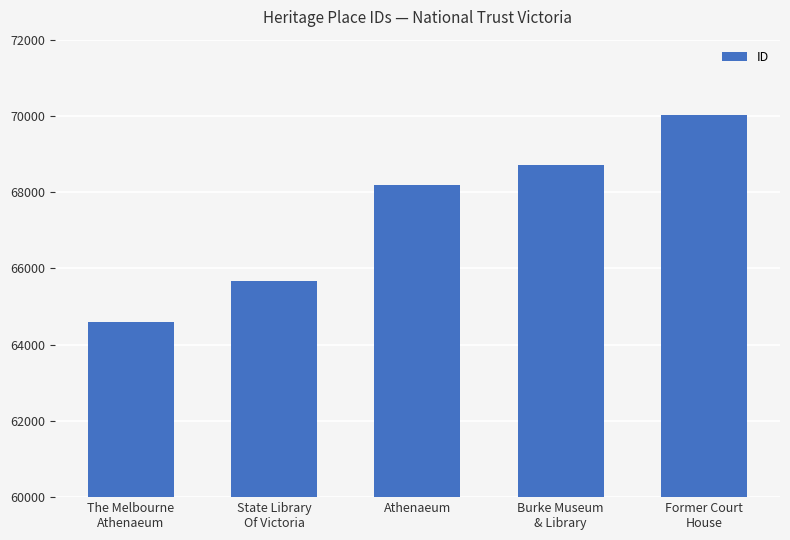

What is the change in value from Athenaeum to Former Court
House?

+1826